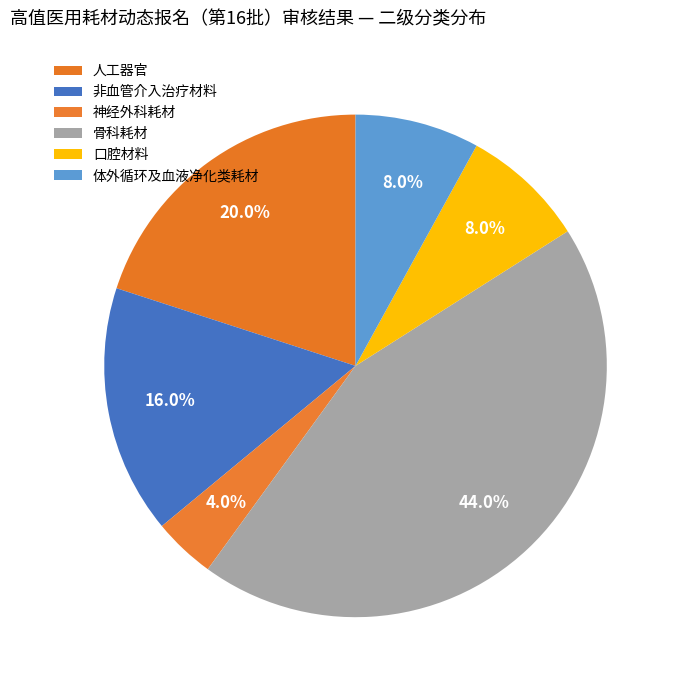

Is there a majority slice in this chart?

No